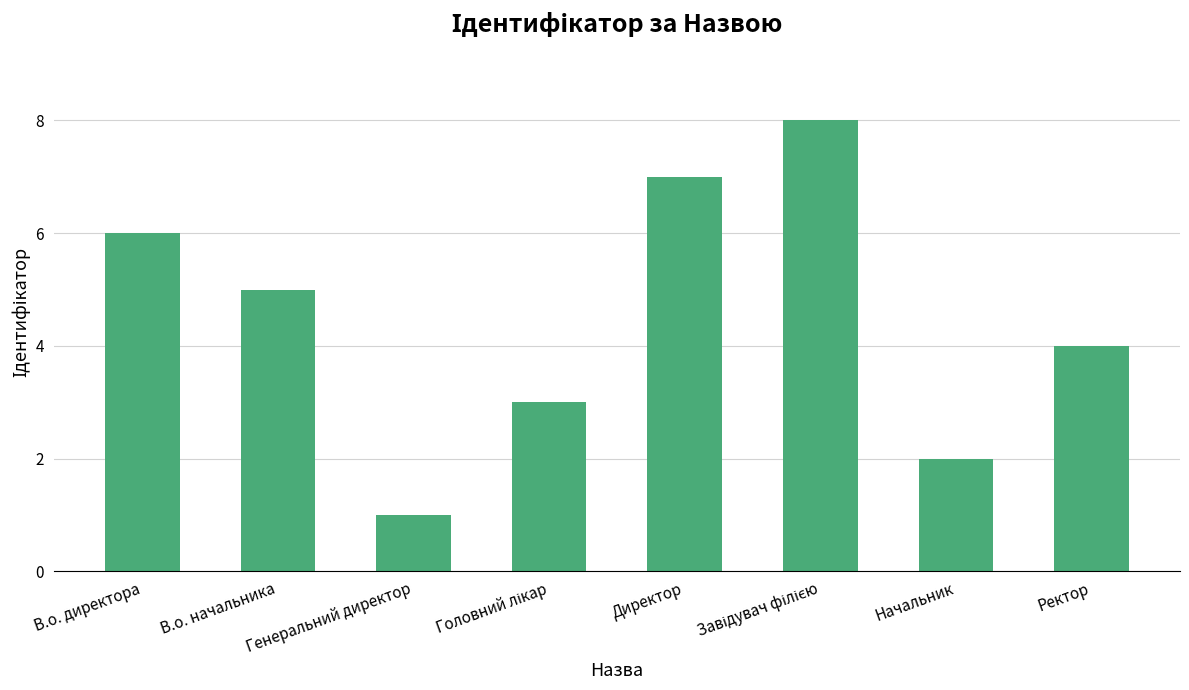

What is the ratio of the value at Директор to the value at Начальник?

3.5